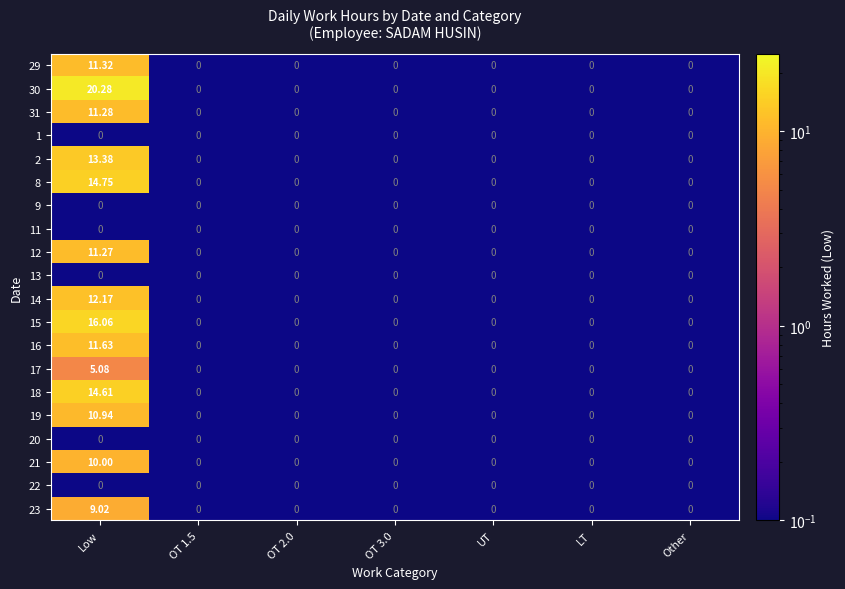

What is the total value across all series at OT 3.0?

0.0